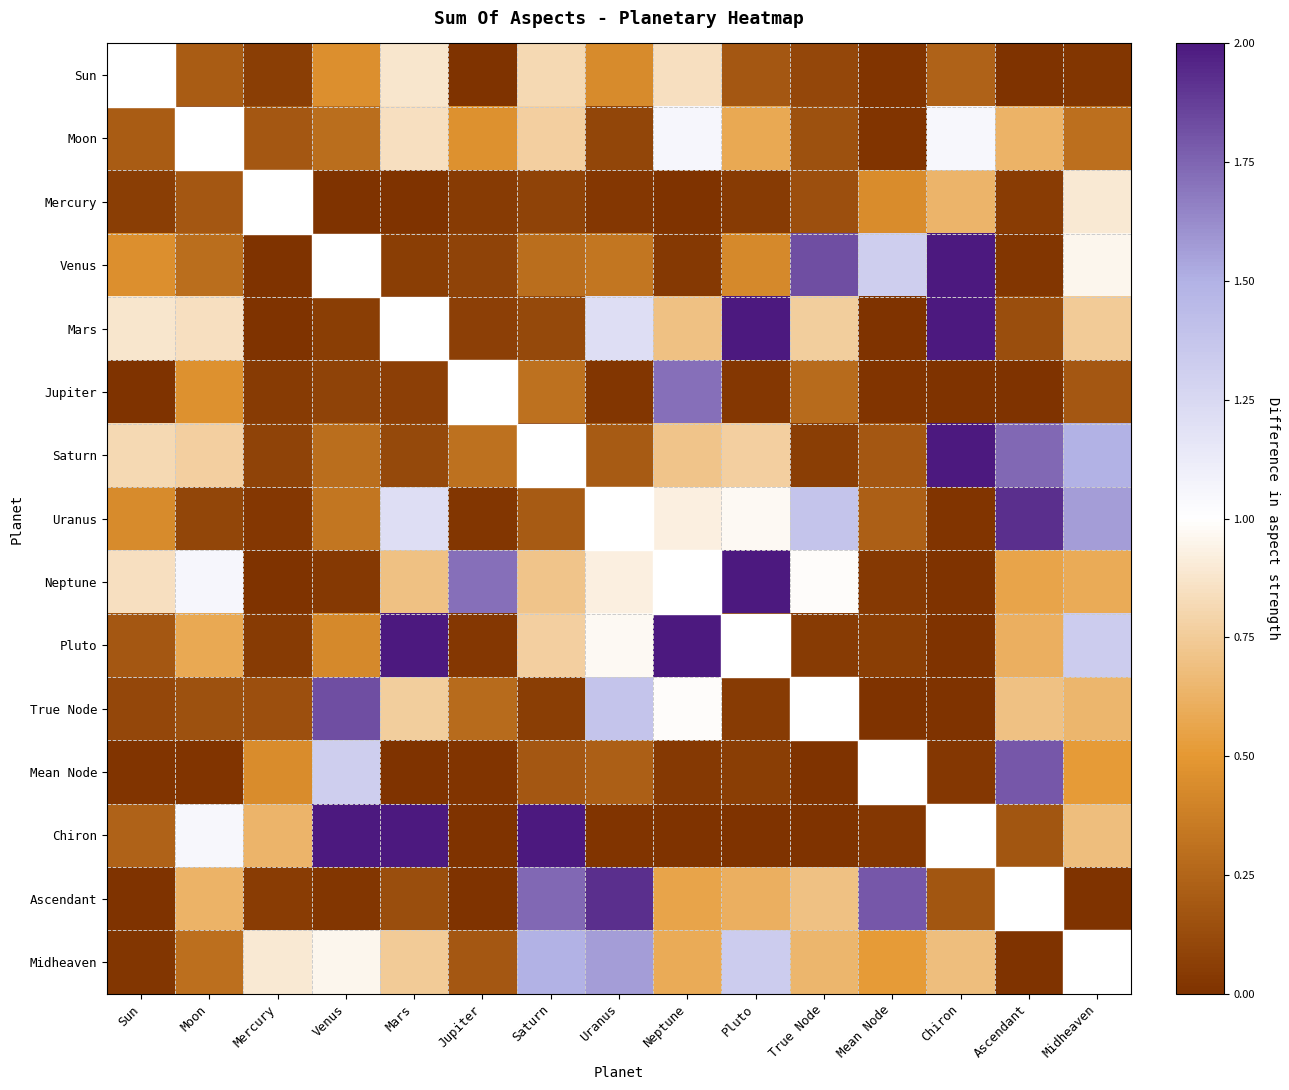

Count the number of categories in the chart.

15